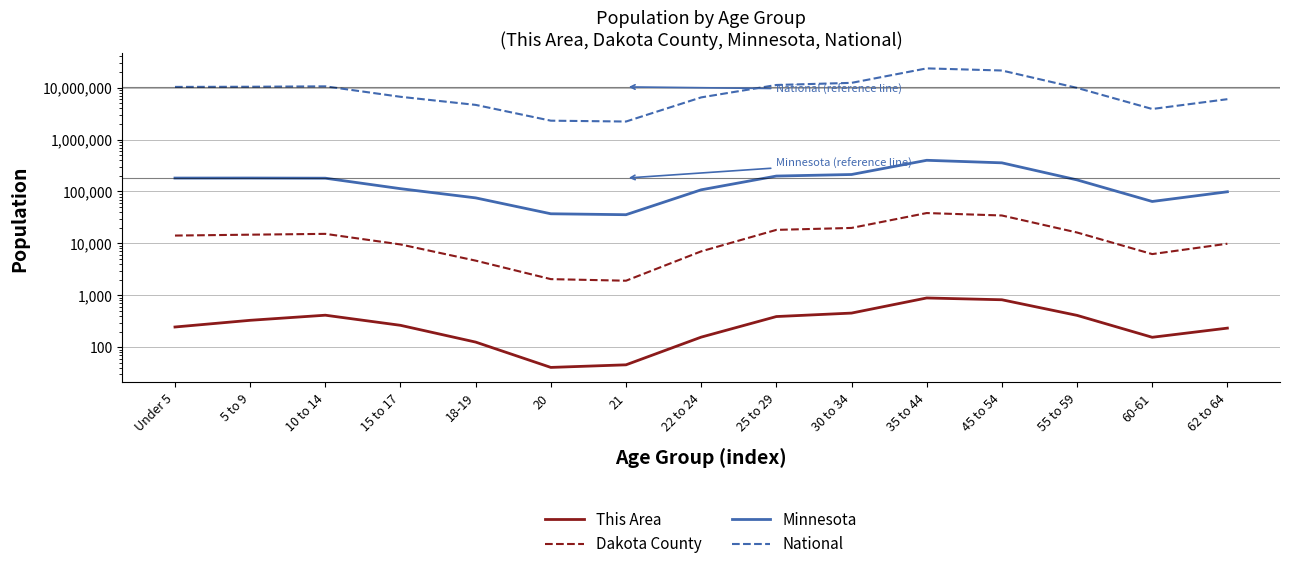

What are all the series names shown in the legend?

This Area, Dakota County, Minnesota, National